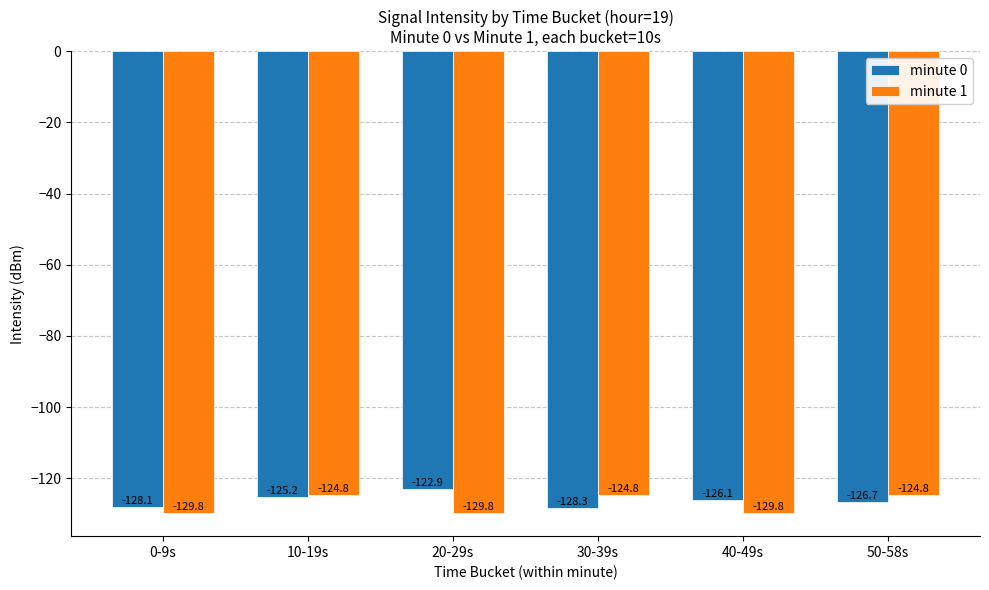

Where is minute 0 nearest to the value -125?

10-19s